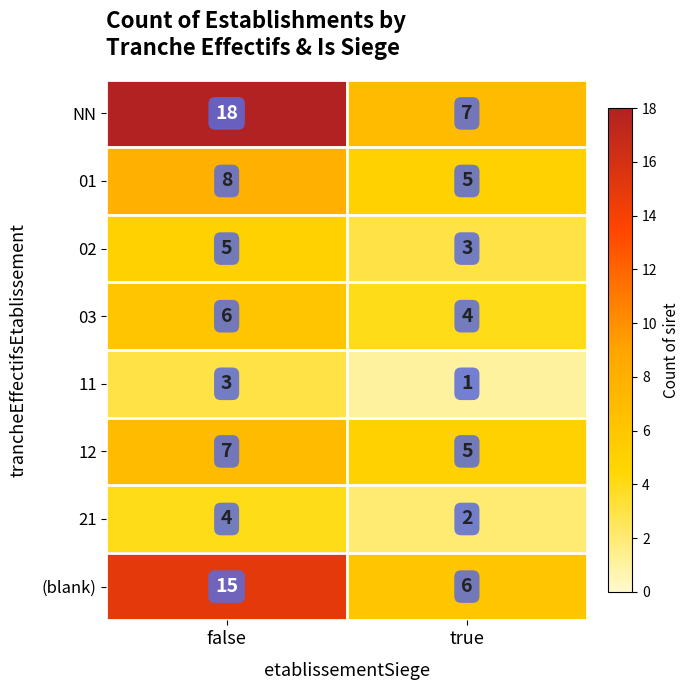

At which label is (blank) closest to 10?

true